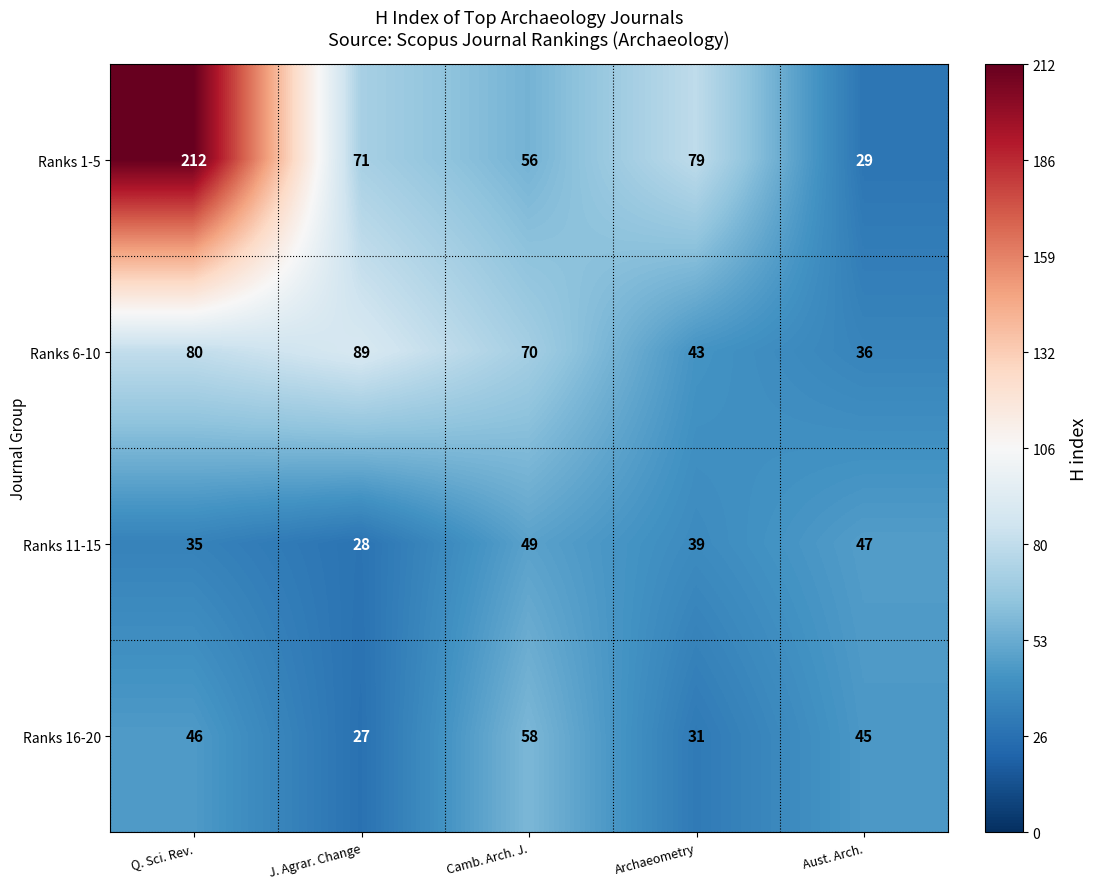

What is the sum of the Ranks 16-20 values at J. Agrar. Change and Camb. Arch. J.?

85